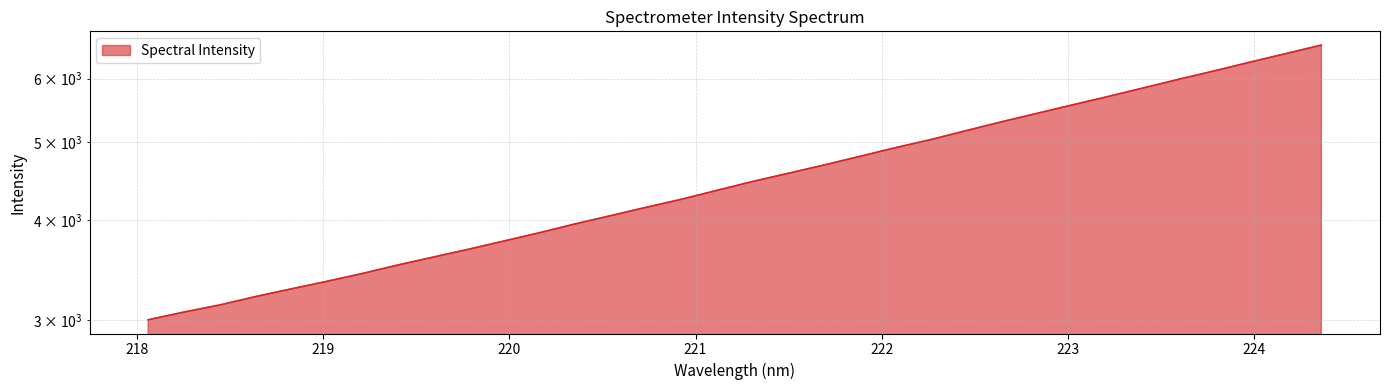

Reading left to right, transcribe all the data shown in this chart.

218.0596=3002.3	218.2508=3069.4	218.442=3131.9	218.6332=3207.9	218.8244=3279.5	219.0156=3351.1	219.2067=3427.3	219.3979=3512.3	219.589=3593.4	219.7801=3675.9	219.9712=3764.2	220.1623=3854.8	220.3533=3953.5	220.5444=4048.4	220.7354=4146.7	220.9264=4244.5	221.1174=4354.5	221.3083=4466.2	221.4993=4572.2	221.6902=4681.6	221.8812=4798.3	222.0721=4919.5	222.263=5035.3	222.4538=5167.3	222.6447=5300.3	222.8355=5430.5	223.0264=5564.7	223.2172=5699.7	223.408=5843.1	223.5987=5989.9	223.7895=6136.2	223.9802=6291.2	224.1709=6445.3	224.3616=6605.2